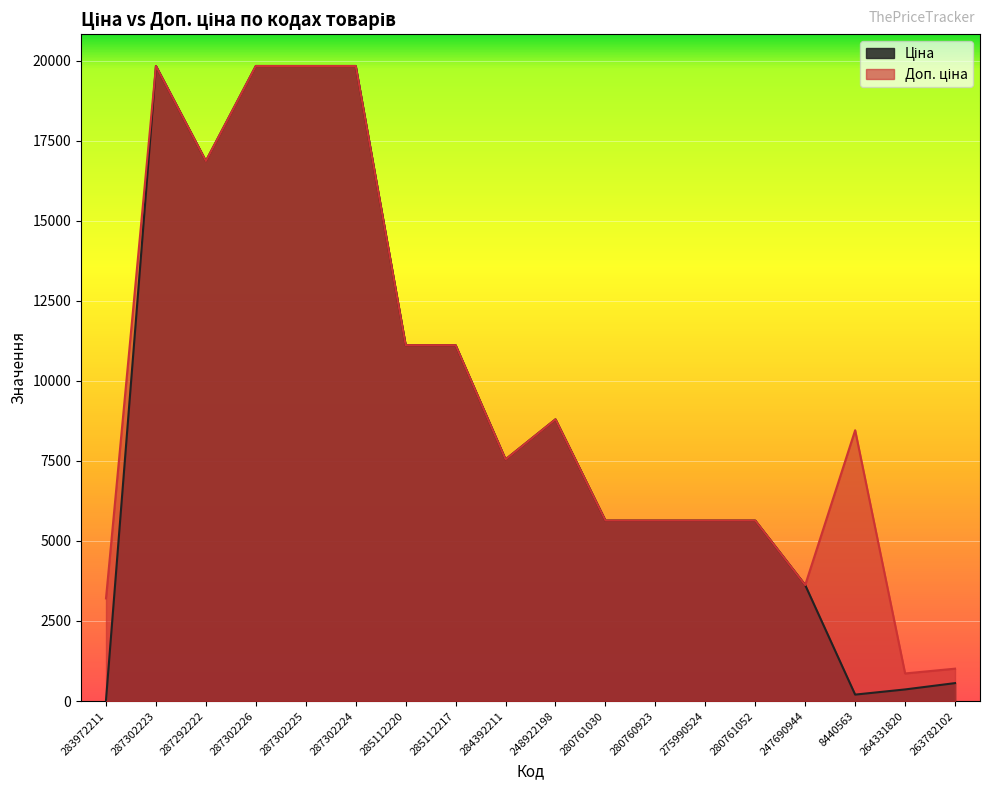

Which has a higher value, 248922198 or 280760923?

248922198